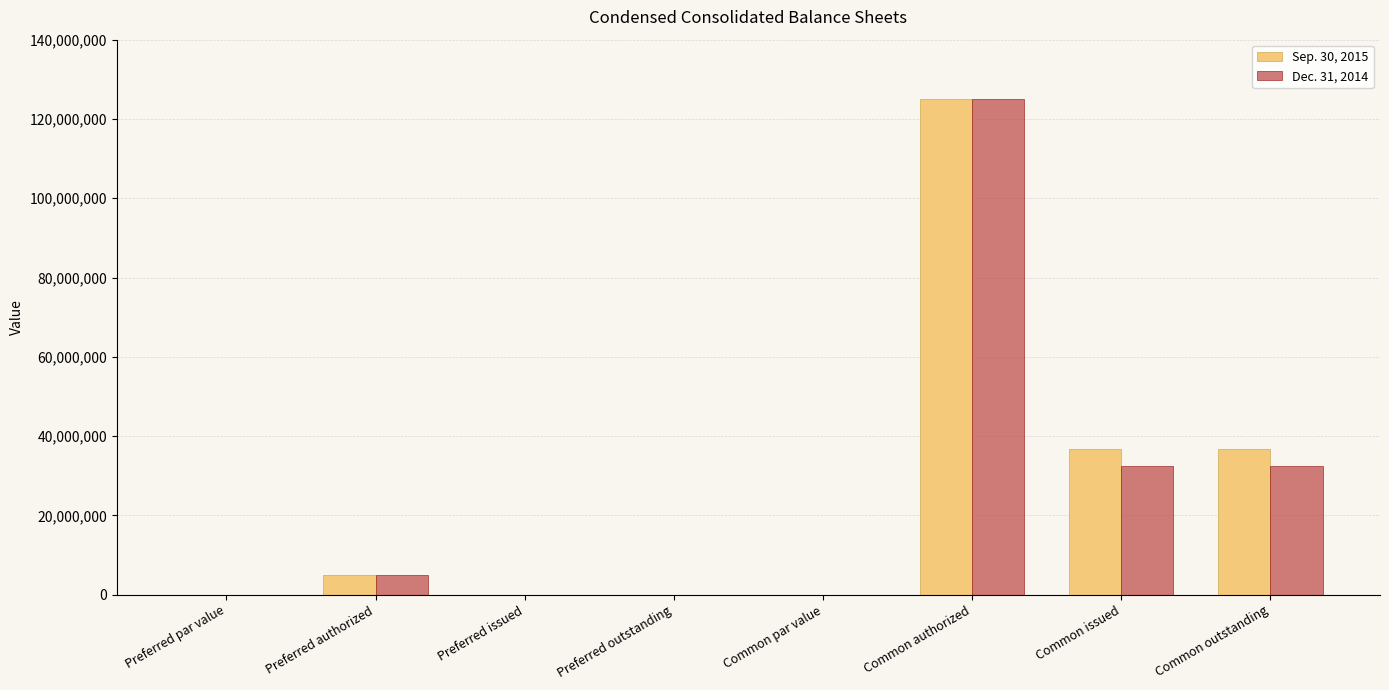

The Sep. 30, 2015 series shows 0.0 at Preferred issued. True or false?

True